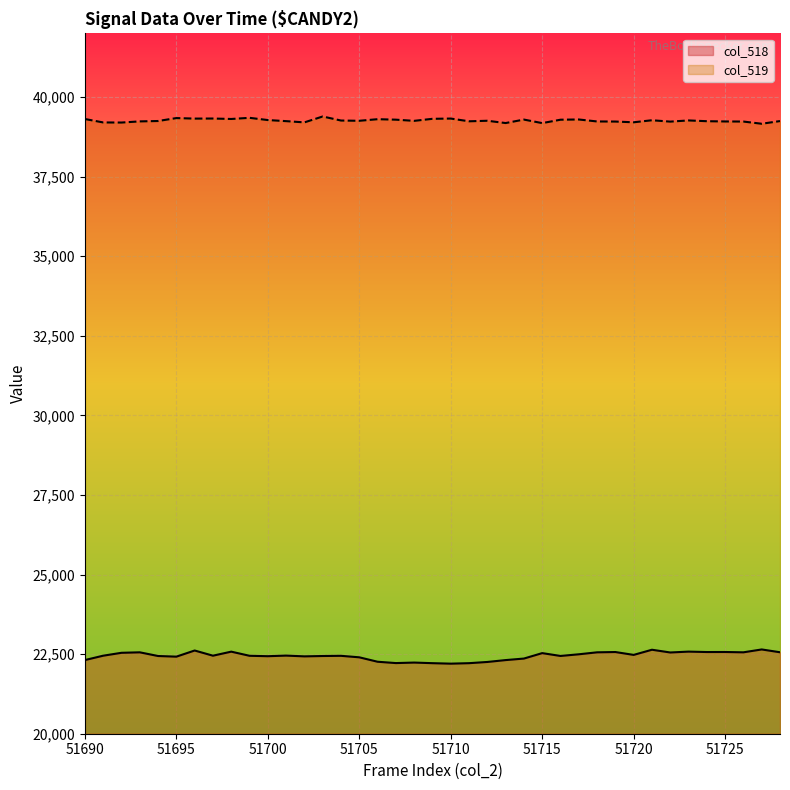

Which series has the largest total across all categories?

col_519